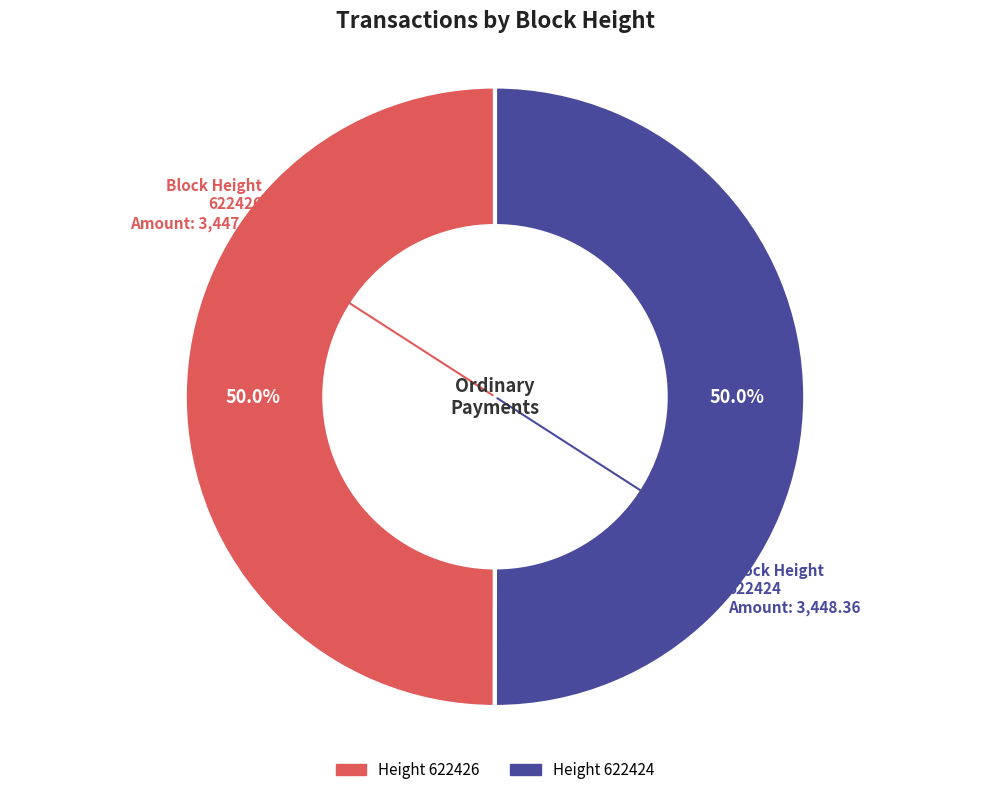

How many slices are in this pie chart?

2